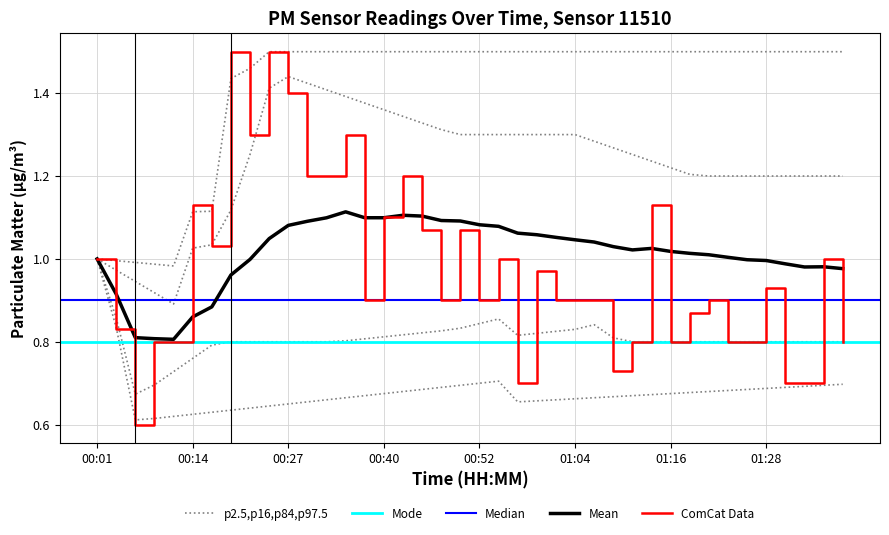

Which category has the highest value across all series?

00:19